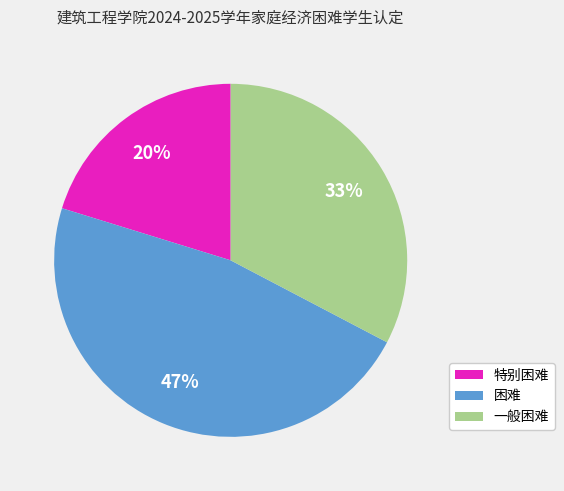

To the nearest percent, what percentage of the pie is 一般困难?

33%